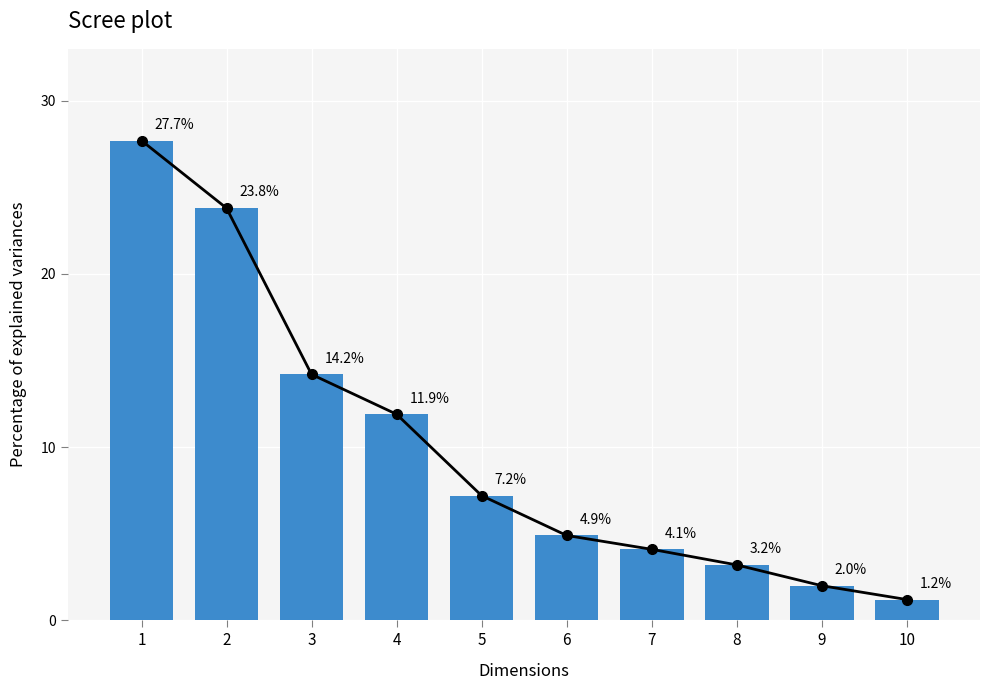

Which category has the lowest value across all series?

10